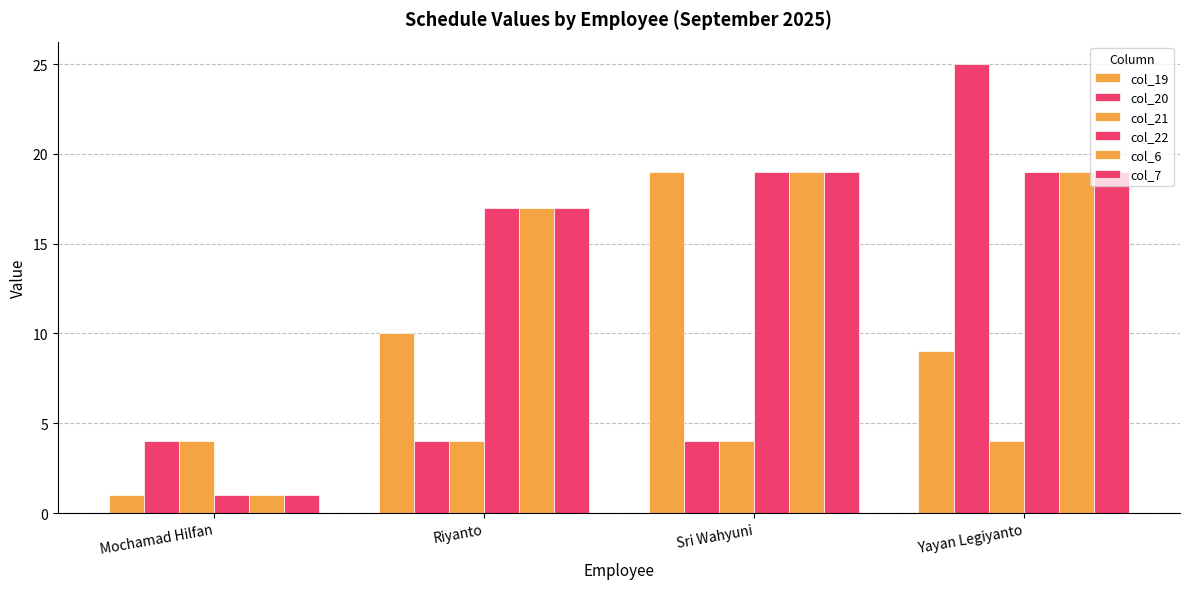

How many bars are there in total?

24